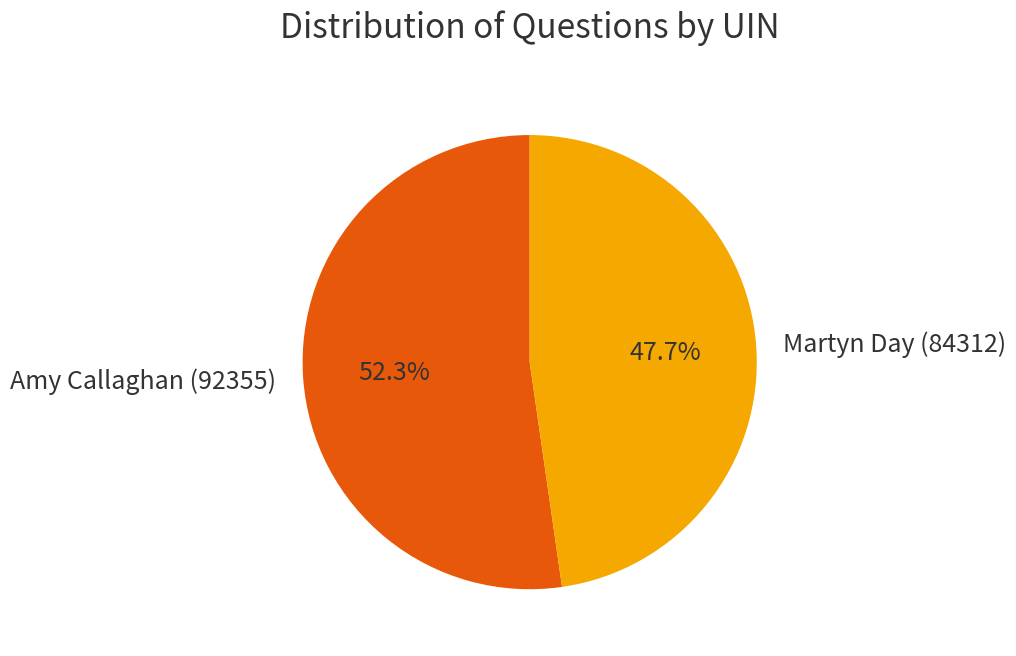

How many slices are in this pie chart?

2